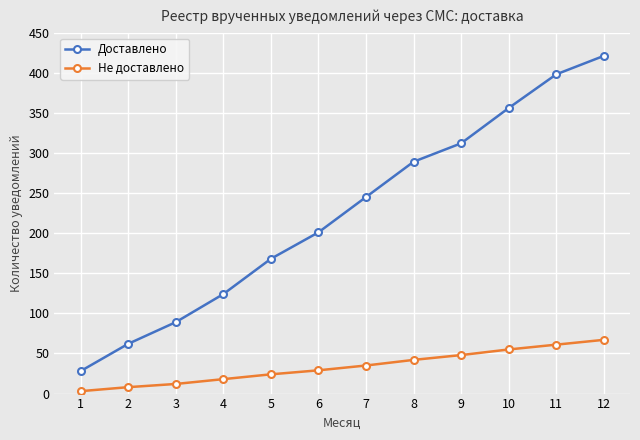

How many values in the Доставлено series are below 245?

6